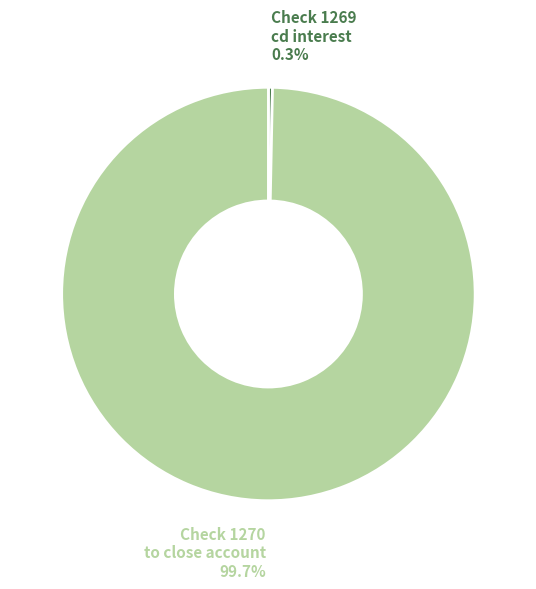

To the nearest percent, what is the difference between the largest and smallest slice percentages?

99%